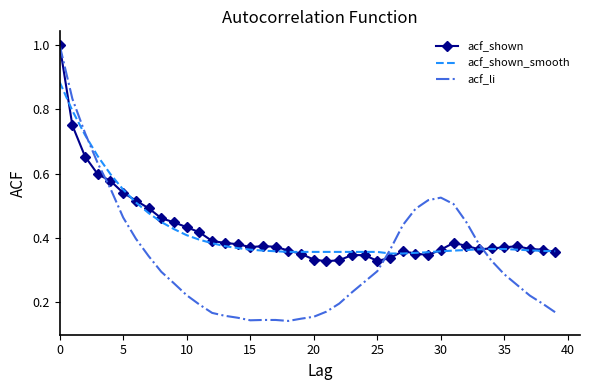

Which series has the largest range (max minus min)?

acf_li